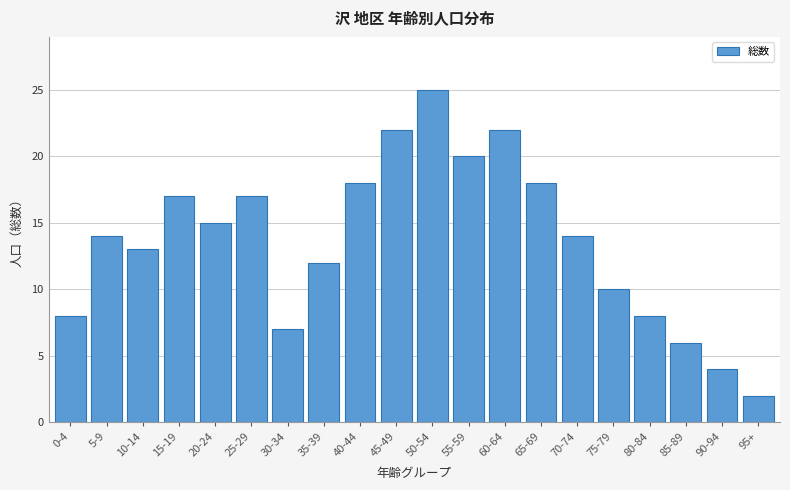

Reading left to right, what are all the values shown in this chart?

0-4=8	5-9=14	10-14=13	15-19=17	20-24=15	25-29=17	30-34=7	35-39=12	40-44=18	45-49=22	50-54=25	55-59=20	60-64=22	65-69=18	70-74=14	75-79=10	80-84=8	85-89=6	90-94=4	95+=2